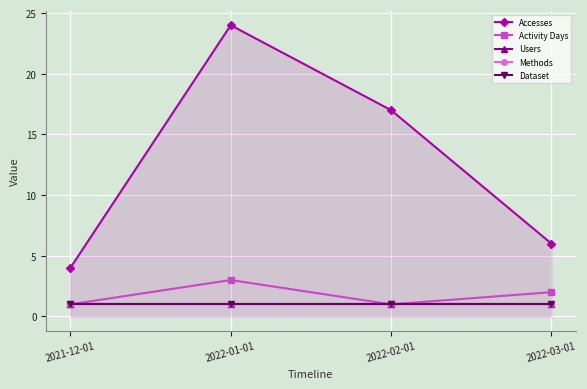

True or false: Accesses and Dataset cross at least once.

False